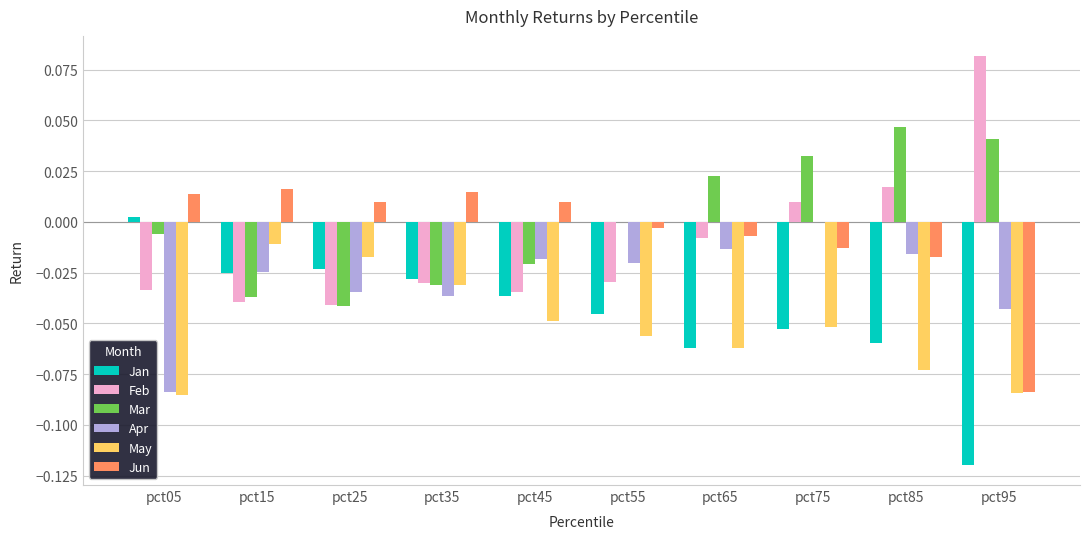

The Feb series shows 0.0 at pct95. True or false?

False